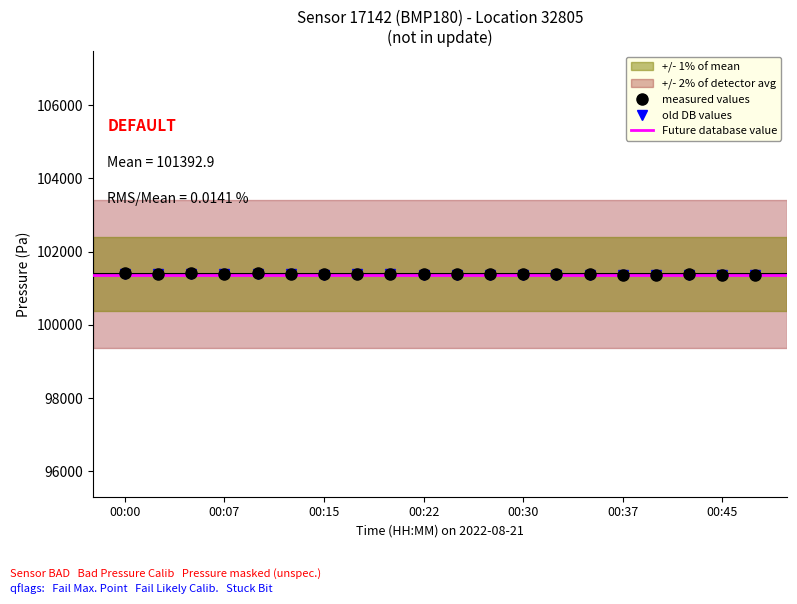

The value of old DB values at 00:15 is 101375.2. True or false?

True